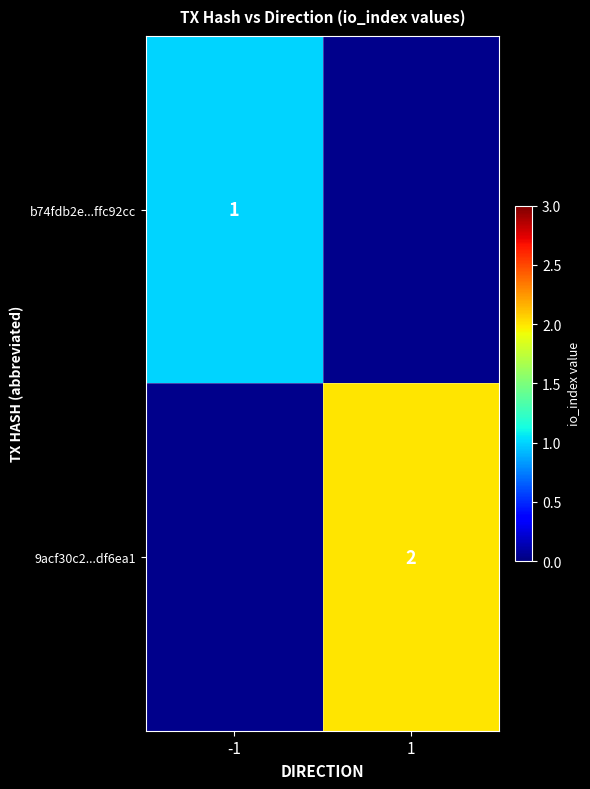

Which has a higher value, 1 or -1?

-1